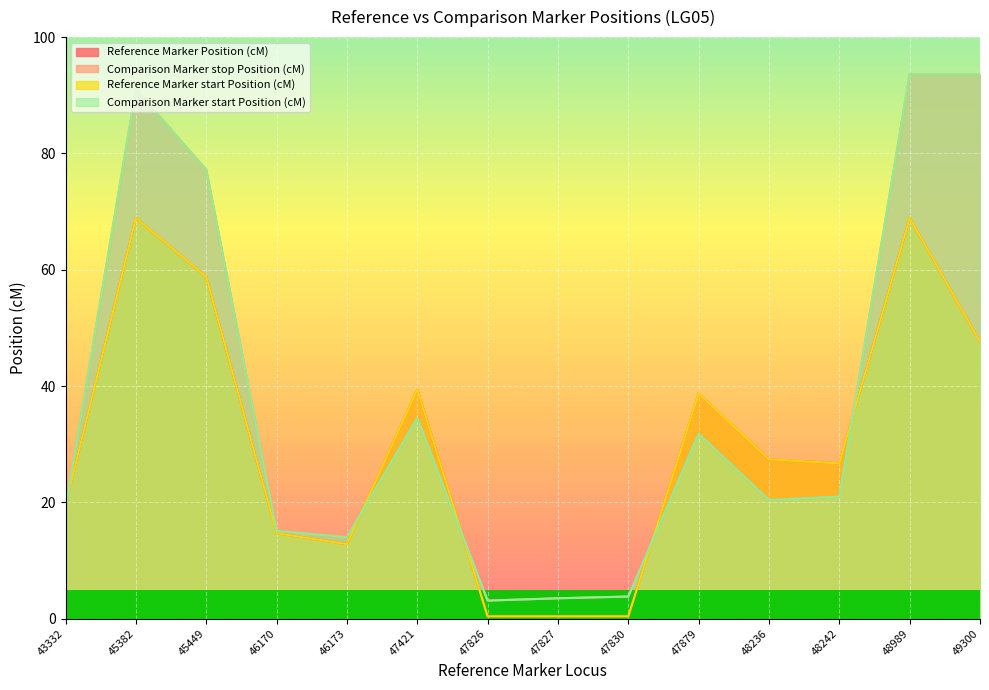

What is the difference between the highest and lowest values at 46173?

1.2